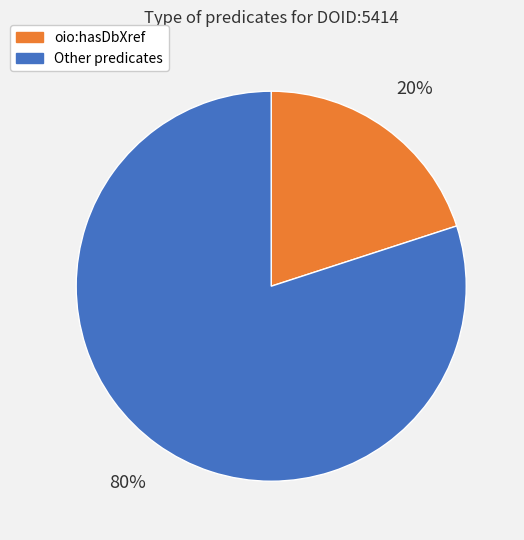

Is there any slice that represents more than half of the pie?

Yes